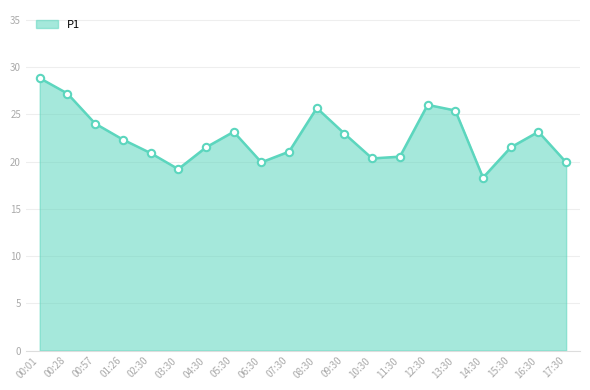

What is the ratio of the value at 14:30 to the value at 15:30?

0.9